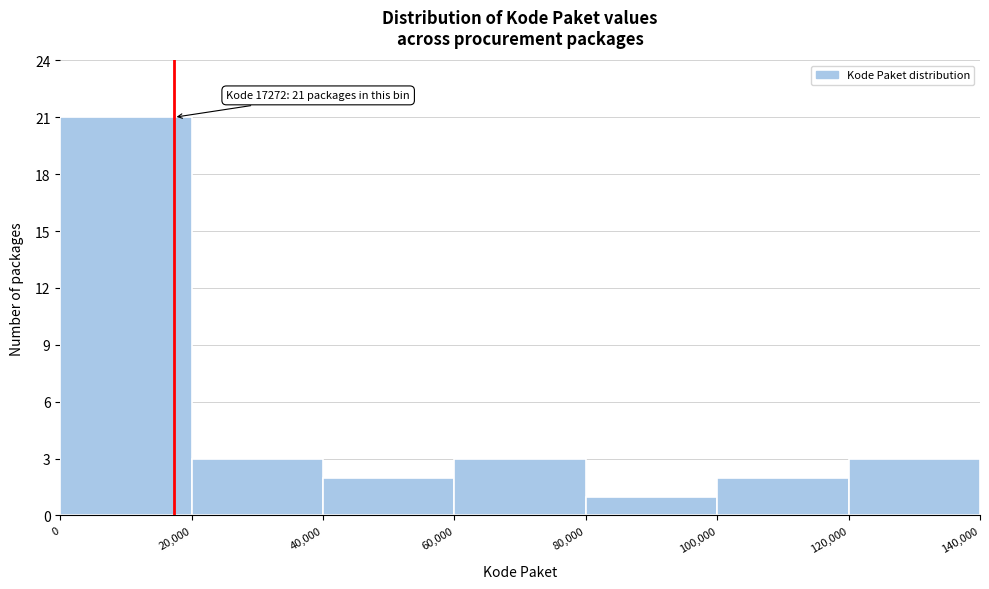

Which range on the x-axis has the tallest bar?

0 to 20,000